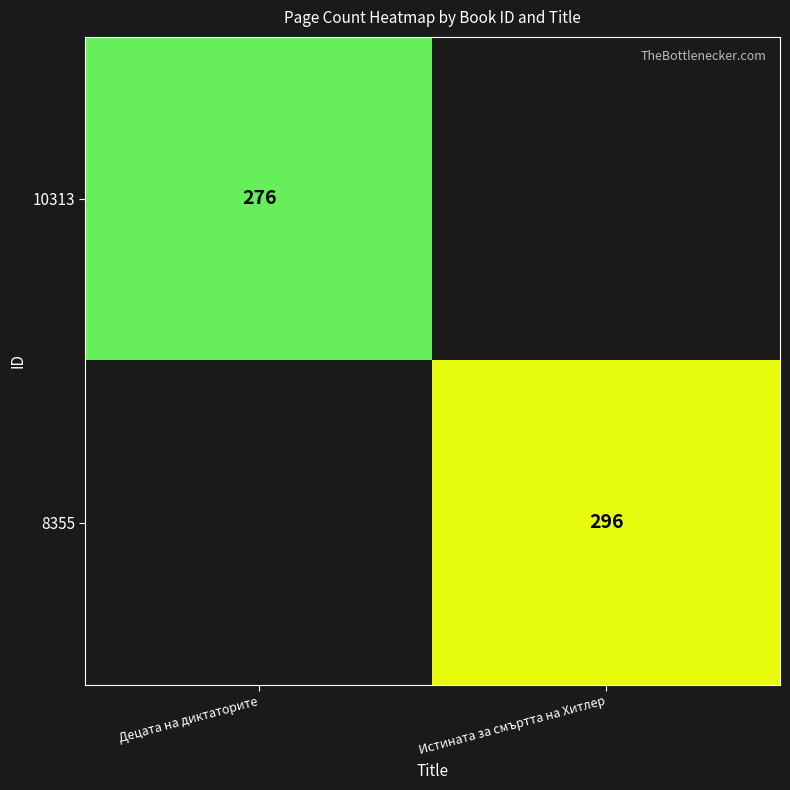

True or false: 8355 has a value of 296 at Истината за смъртта на Хитлер.

True